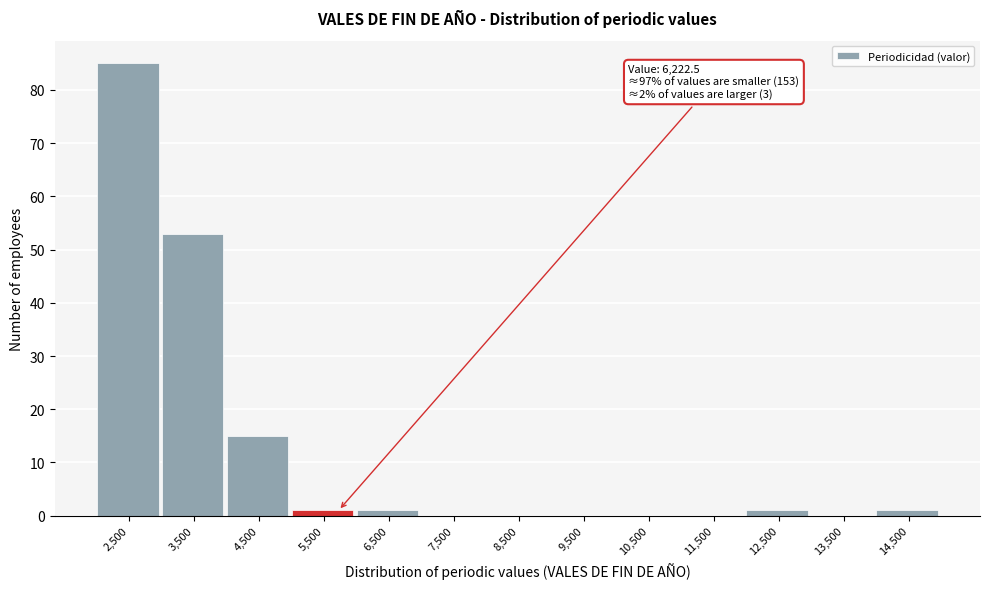

Reading left to right, transcribe all the data shown in this chart.

2,500=85	3,500=53	4,500=15	5,500=1	6,500=1	7,500=0	8,500=0	9,500=0	10,500=0	11,500=0	12,500=1	13,500=0	14,500=1